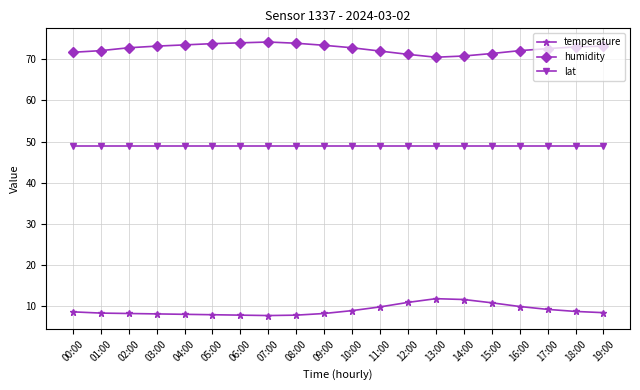

What is the difference between the second highest and minimum values in the temperature series?

3.9